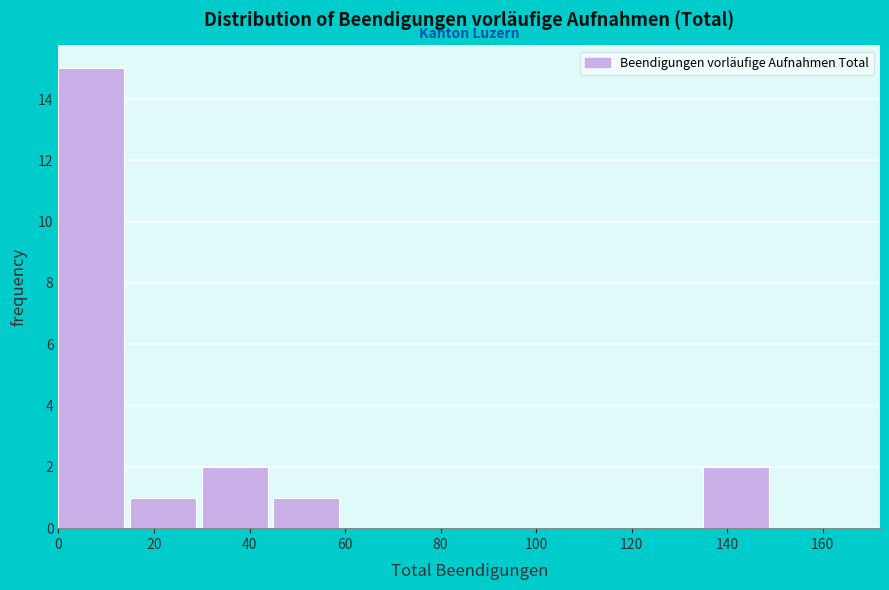

How tall is the bar that spans 30 to 45 on the x-axis? Neither the bar edges nor the heights are printed on the chart, so give them approximately, as read against the axes.

2